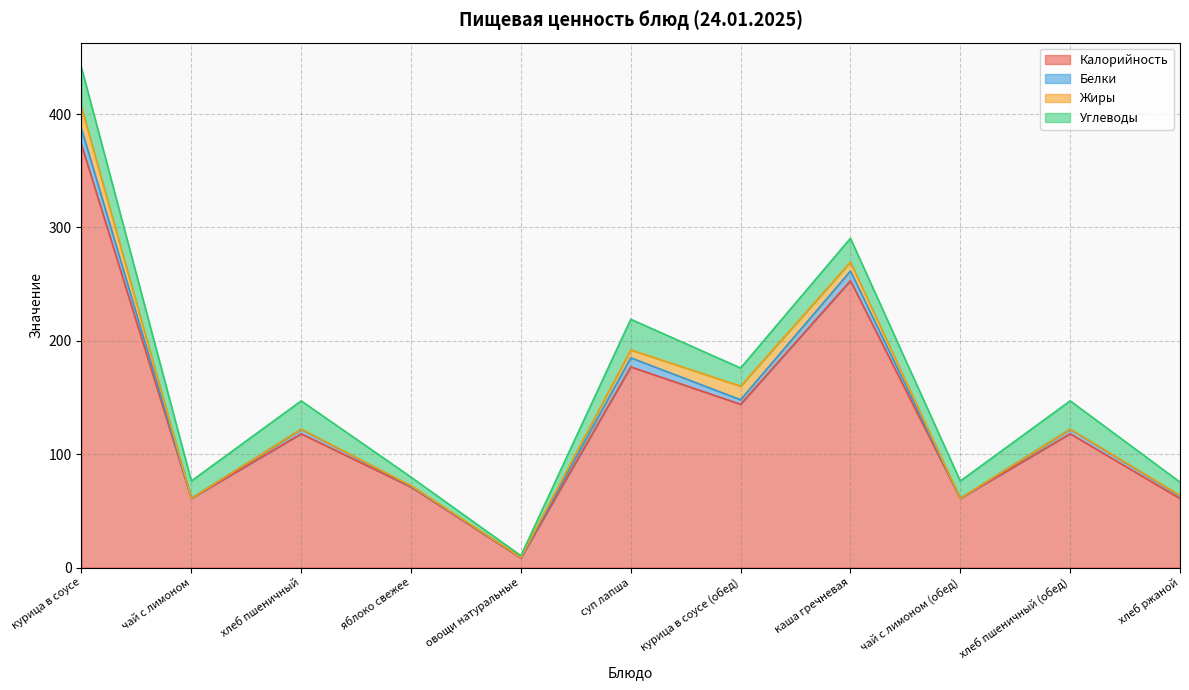

How many intersections are there between Жиры and Белки?

3